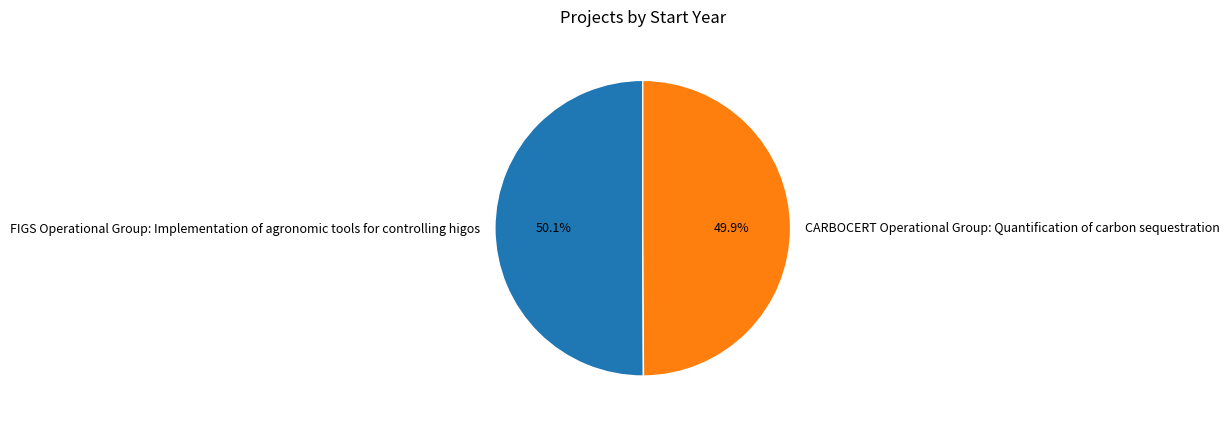

The FIGS Operational Group: Implementation of agronomic tools for controlling higos slice represents 50% of the pie. True or false?

True